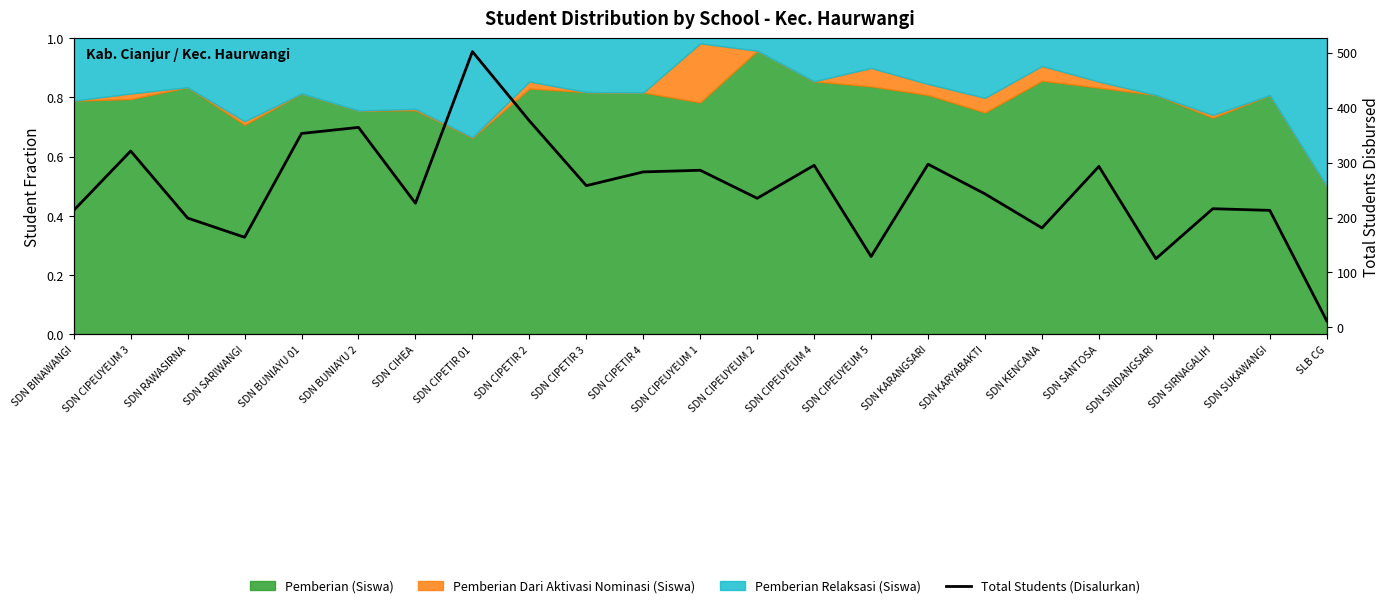

What is the change in value from SDN CIPETIR 4 to SDN CIPEUYEUM 1?

+3